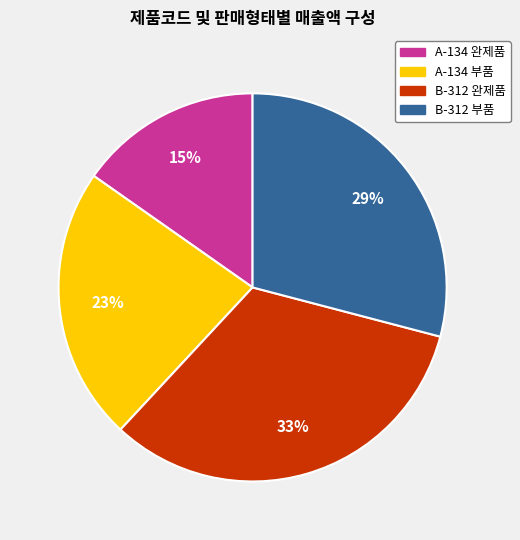

To the nearest percent, what is the average slice percentage?

25%